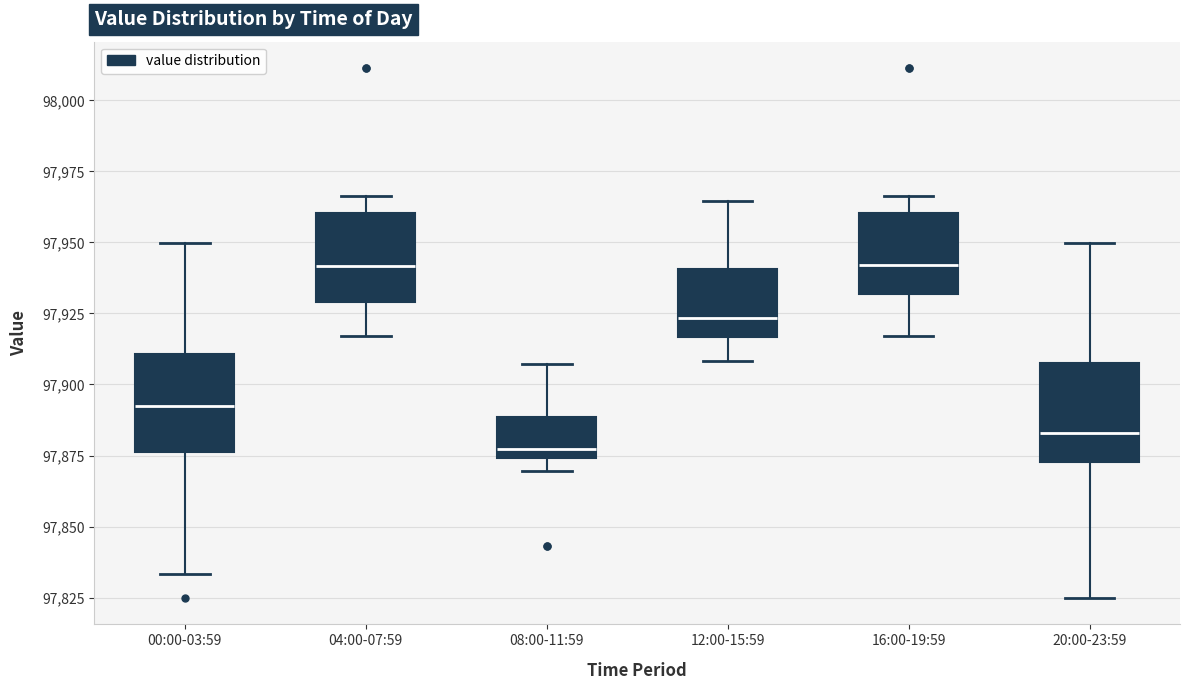

Where does the upper whisker of the box for 16:00-19:59 end on the y-axis? The values are not printed on the chart, so give them approximately, as read against the axis.

97965